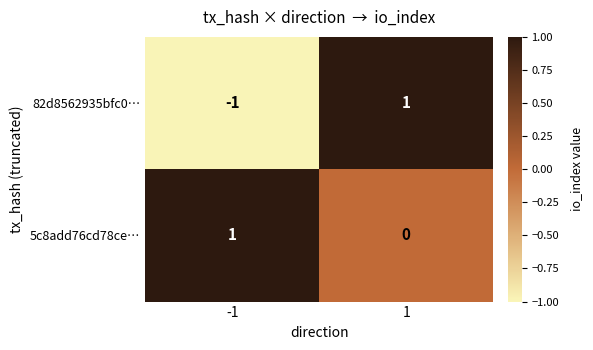

Rank the series by their average value, from highest to lowest.

5c8add76cd78ce…, 82d8562935bfc0…